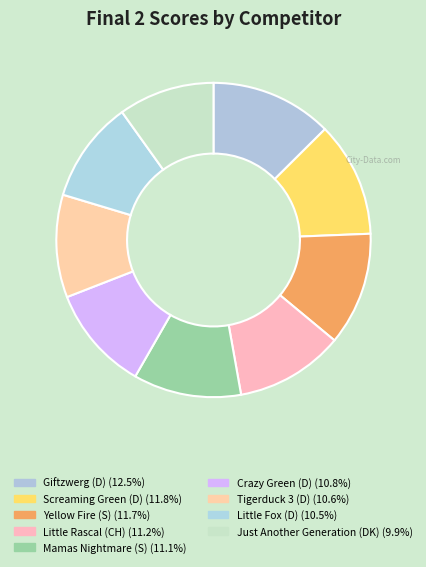

How many segments does this pie chart have?

9